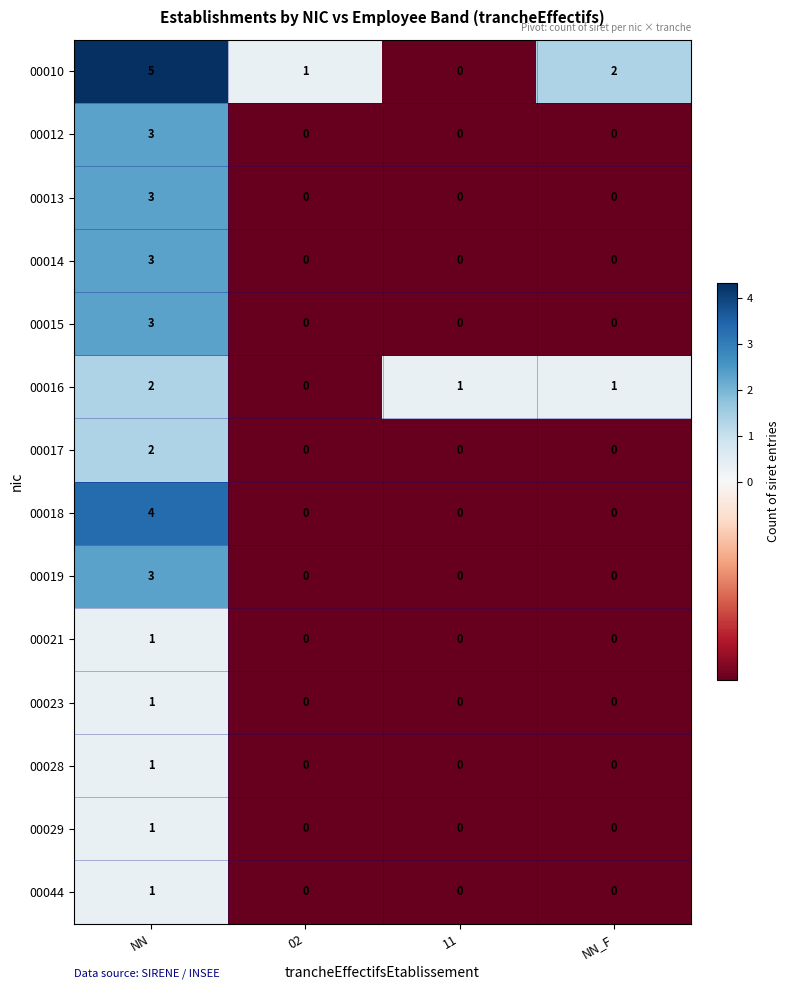

Between 11 and NN_F, which series saw the biggest shift?

00010